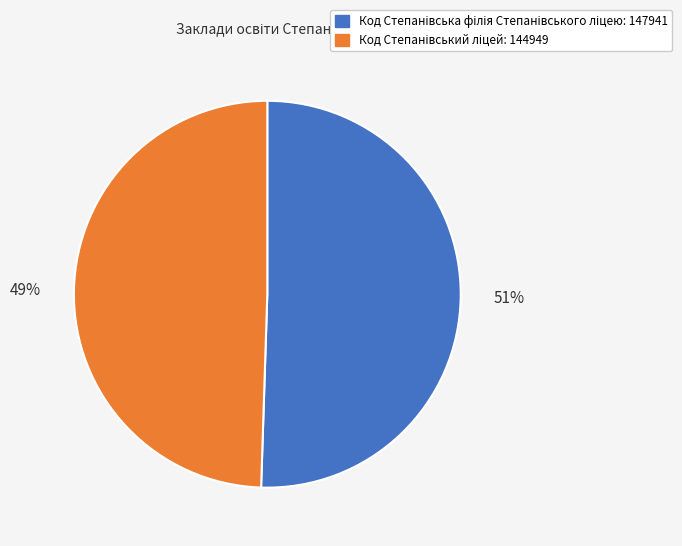

To the nearest percent, what is the average slice percentage?

50%